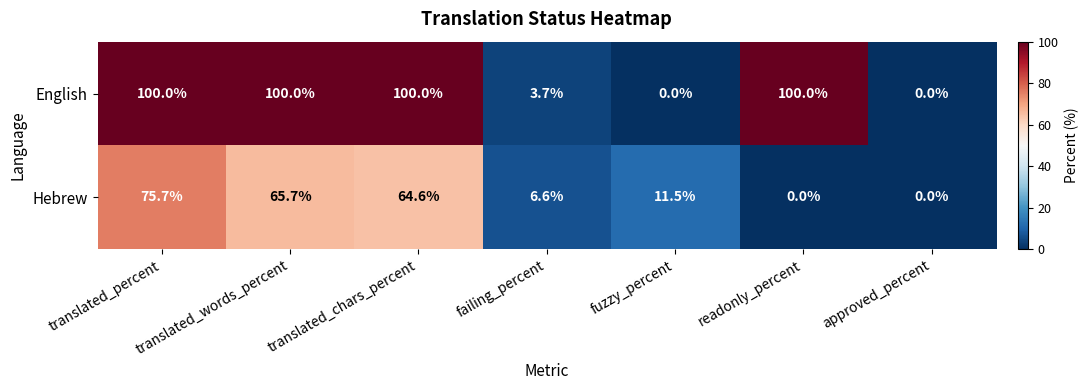

What is the difference between the maximum and second lowest values in the English series?

100.0